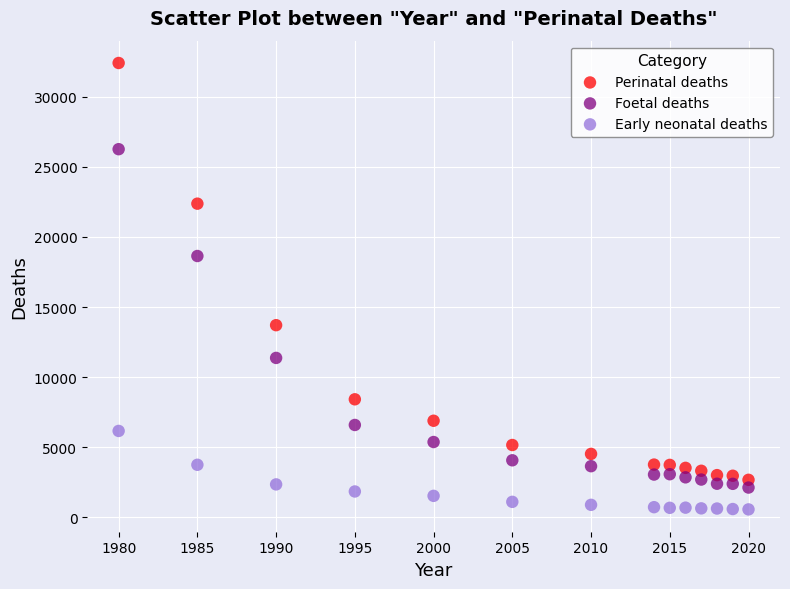

Which series reaches the minimum Y coordinate?

Early neonatal deaths